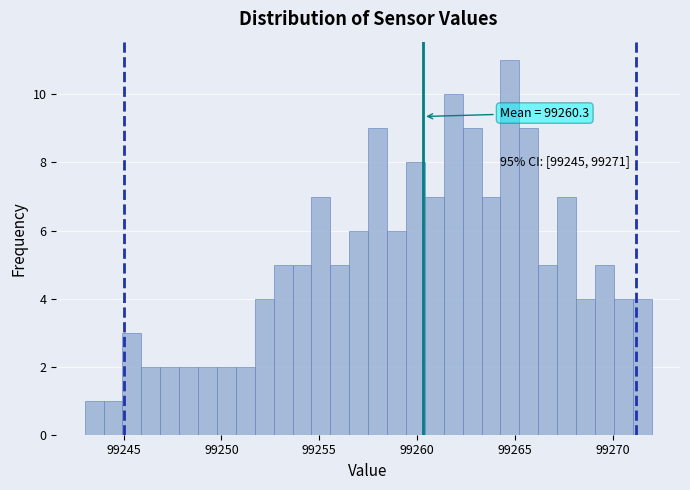

Read against the x-axis, roughly where is the centre of the tallest bar?

99265.0